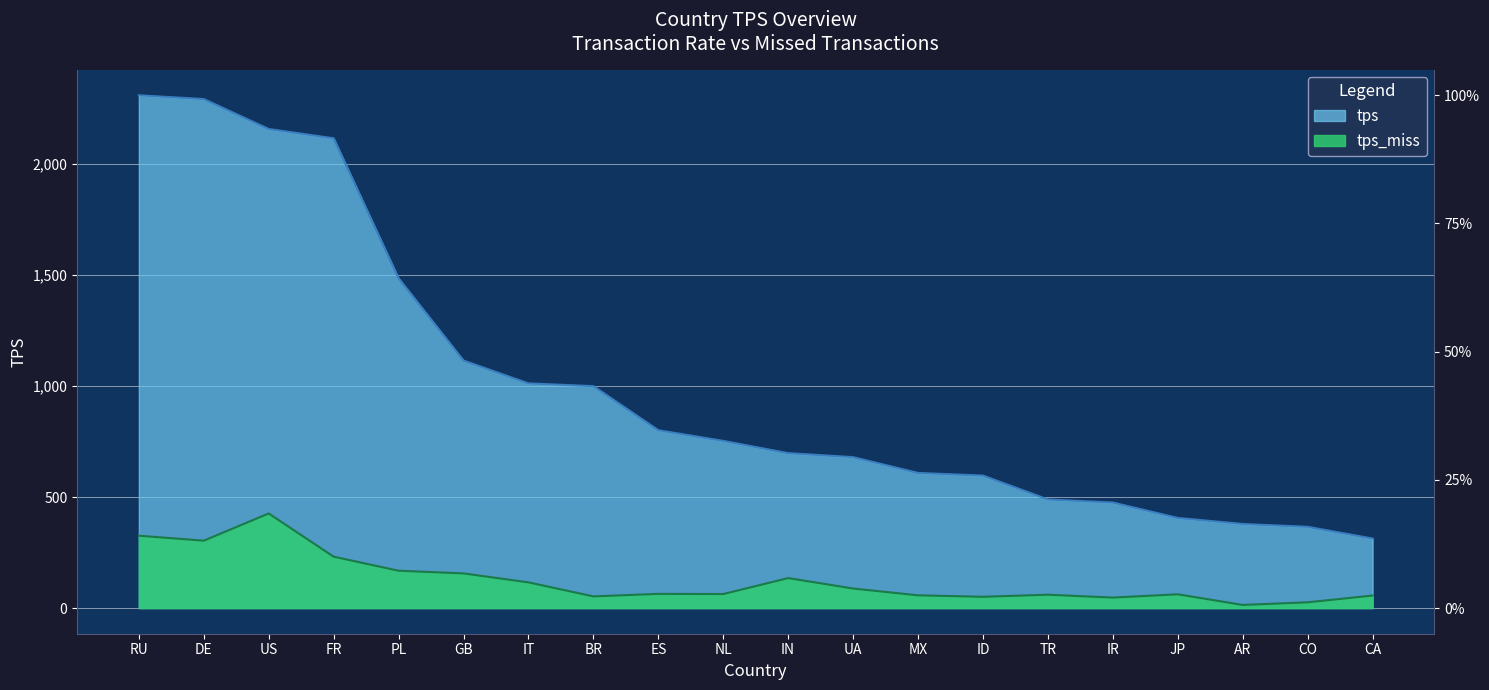

What is the difference between the highest and lowest values at US?

1730.5